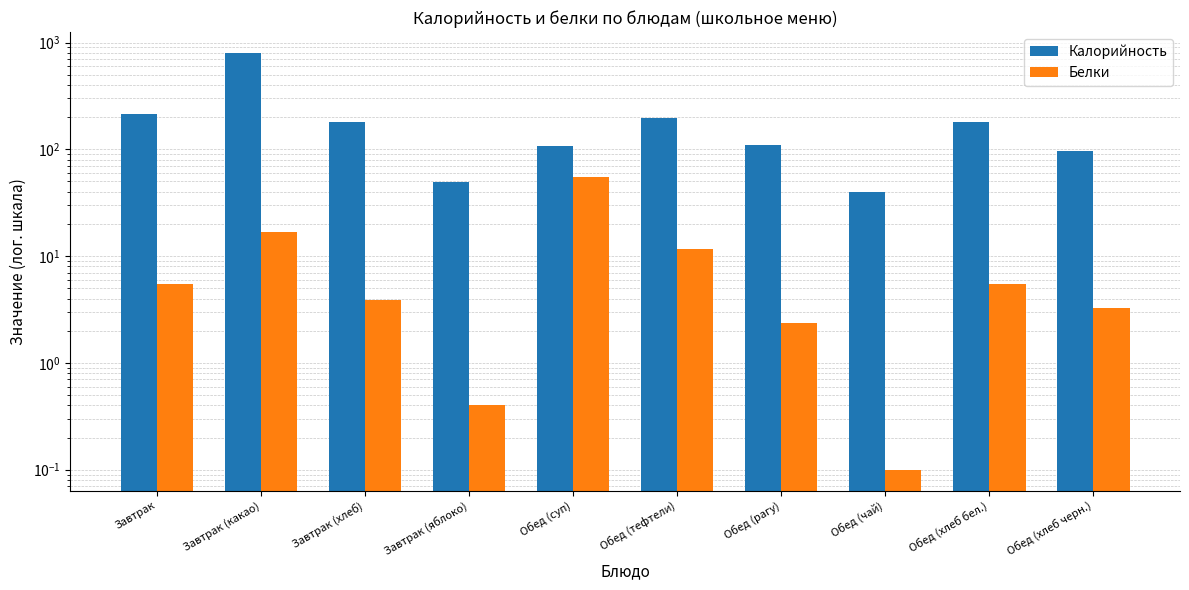

Is it true that Белки equals 2.4 at Завтрак (хлеб)?

False